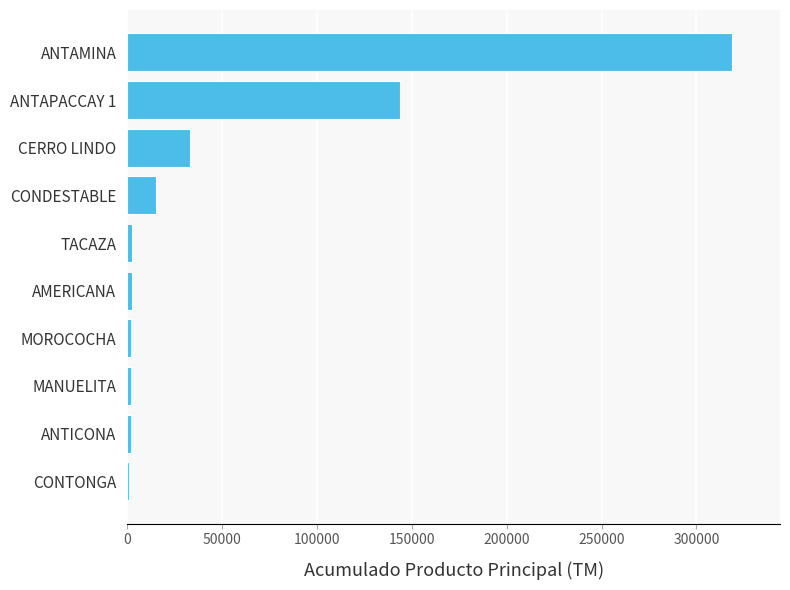

What is the sum of all values?

521197.3